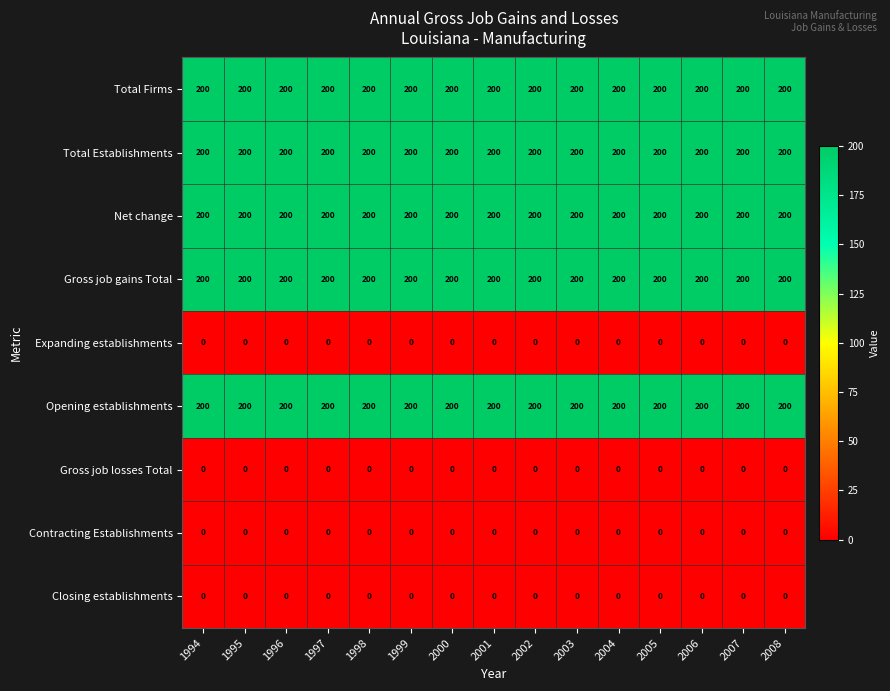

How many distinct data groups are displayed?

9